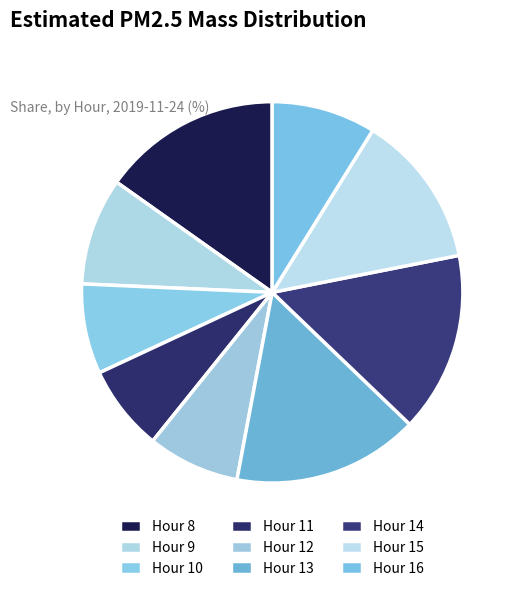

How many segments does this pie chart have?

9